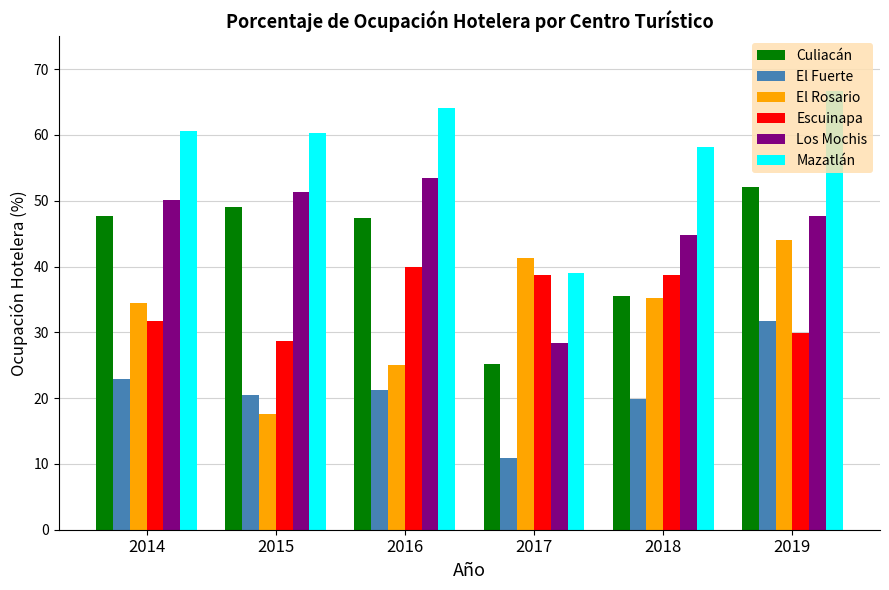

True or false: Culiacán has a value of 58.8 at 2018.

False